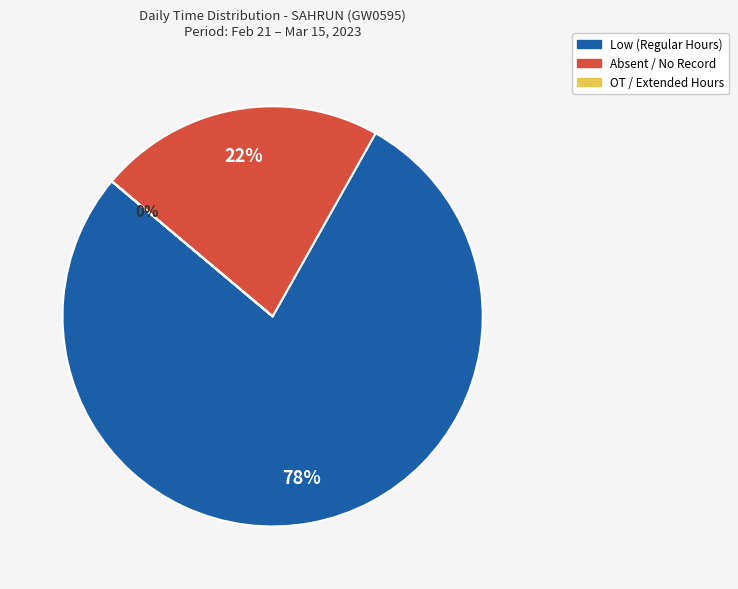

Is there any slice that represents more than half of the pie?

Yes